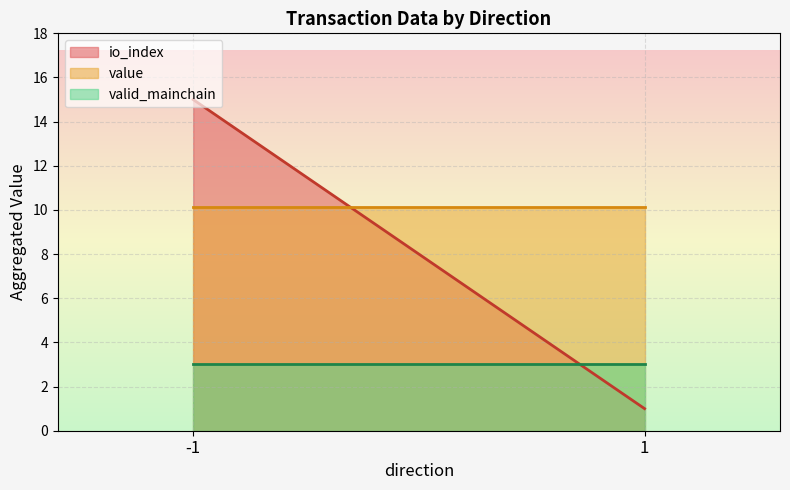

True or false: value has more than 2 interior local peaks.

False